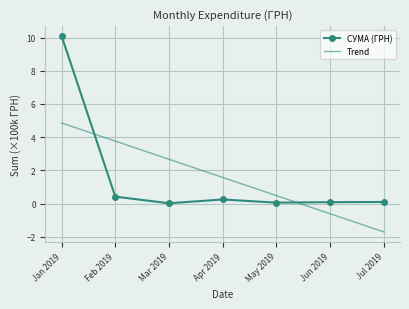

What is the sum of all СУМА (ГРН) values?

11.0